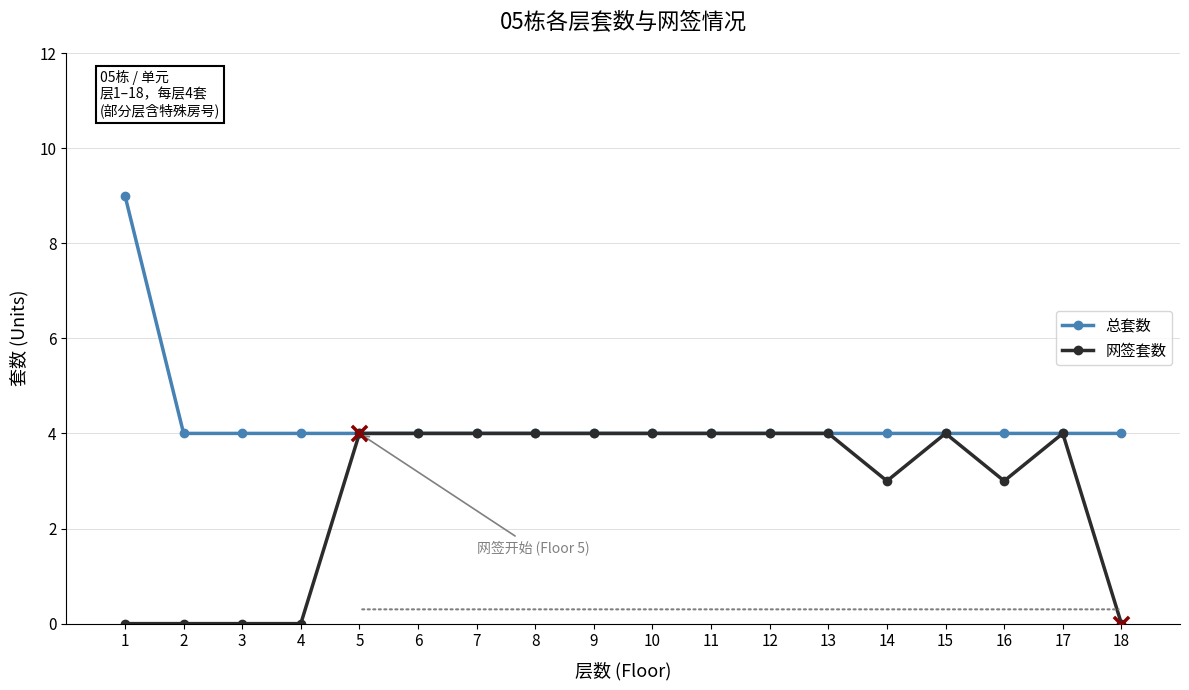

What are all the series names shown in the legend?

总套数, 网签套数